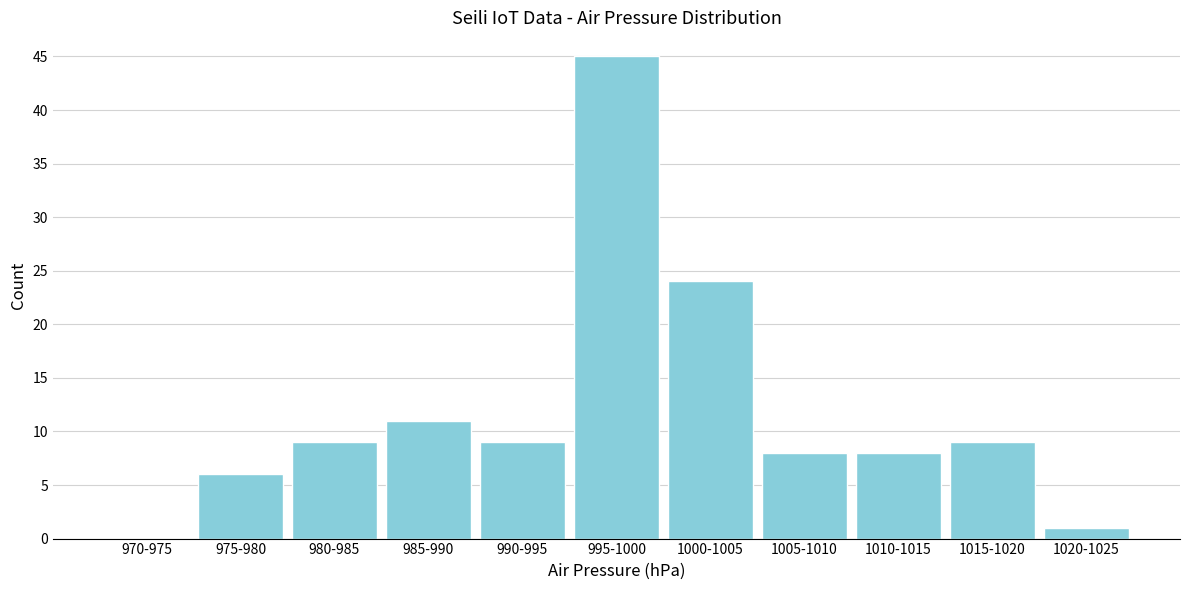

Reading left to right, what are all the values shown in this chart?

970-975=0	975-980=6	980-985=9	985-990=11	990-995=9	995-1000=45	1000-1005=24	1005-1010=8	1010-1015=8	1015-1020=9	1020-1025=1